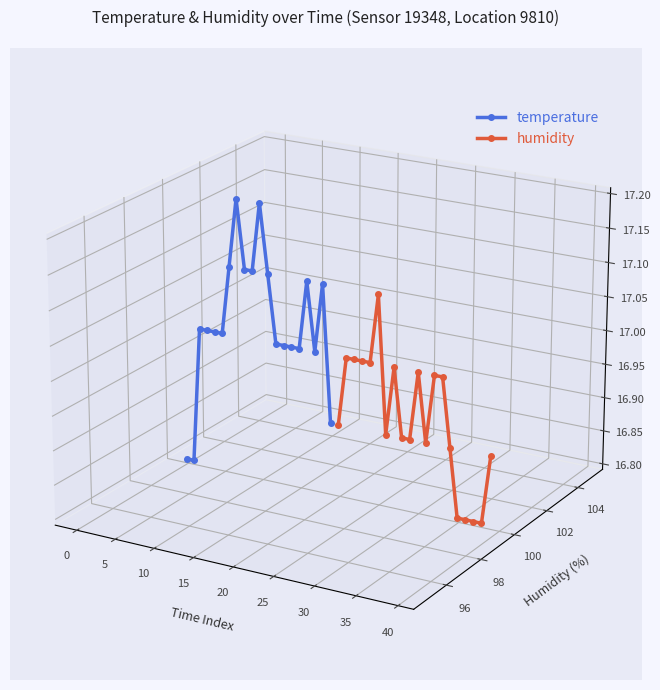

At which label does temperature first exceed 0?

5